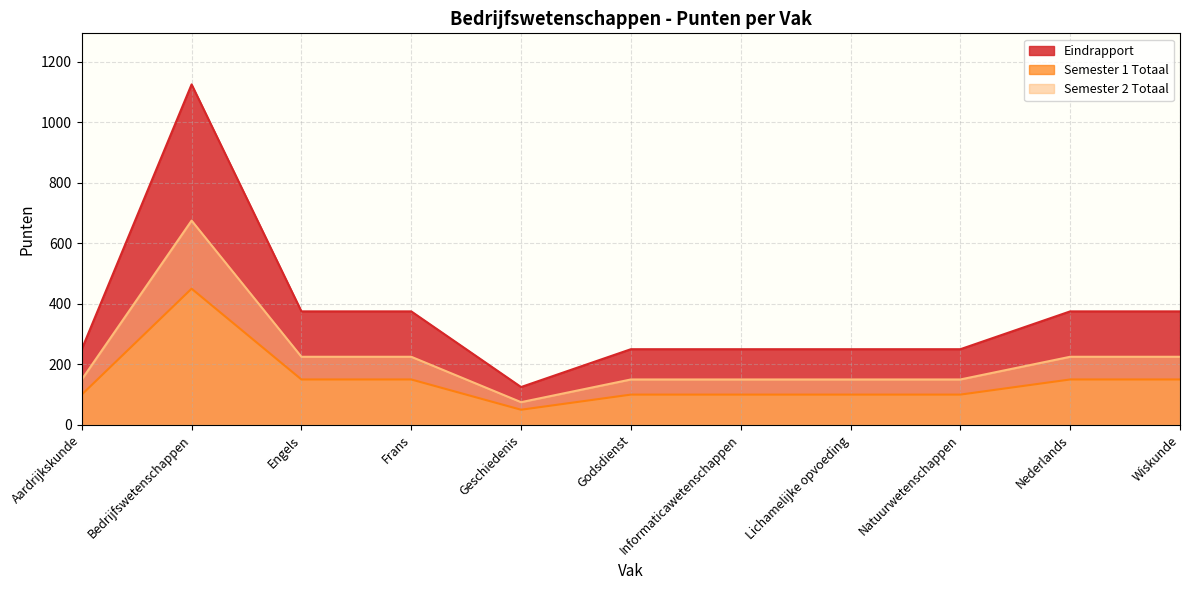

Which category has the lowest value in the Semester 2 Totaal series?

Geschiedenis